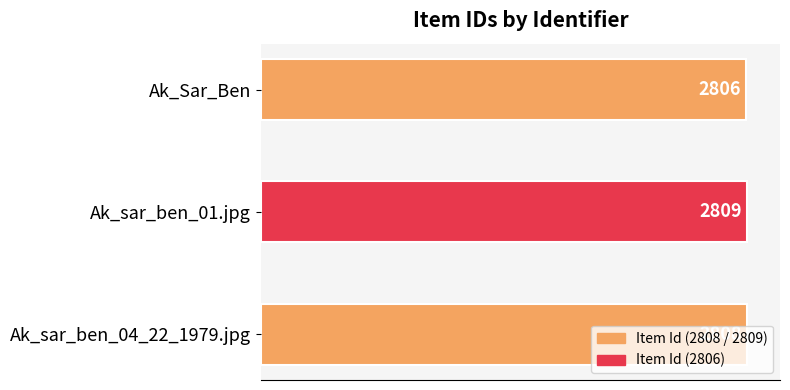

How many distinct data groups are displayed?

1